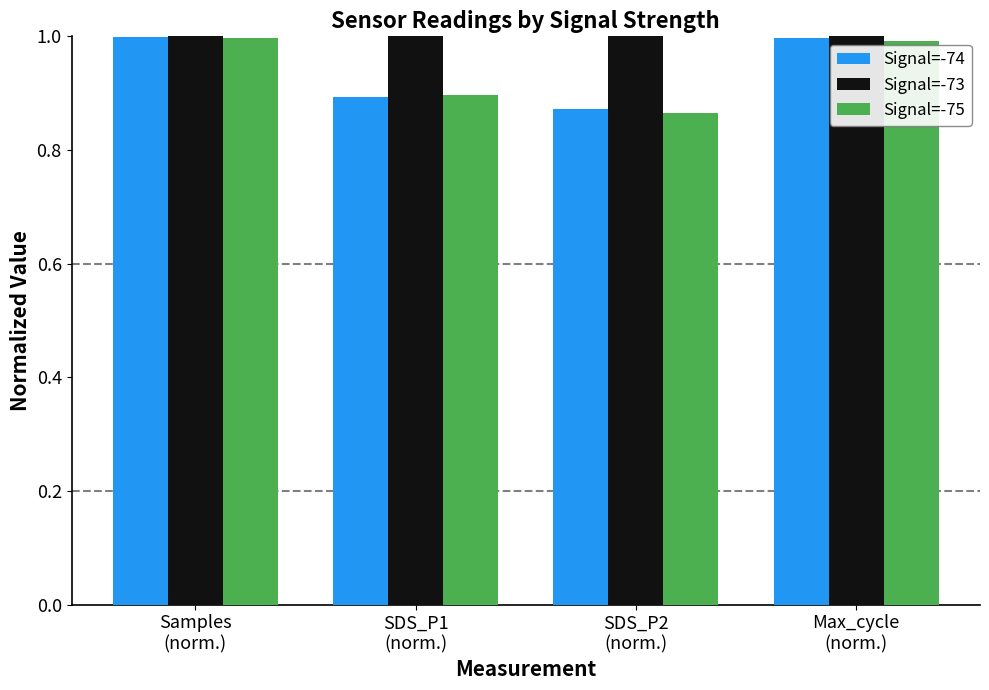

The value of Signal=-74 at Samples
(norm.) is 1.0. True or false?

True